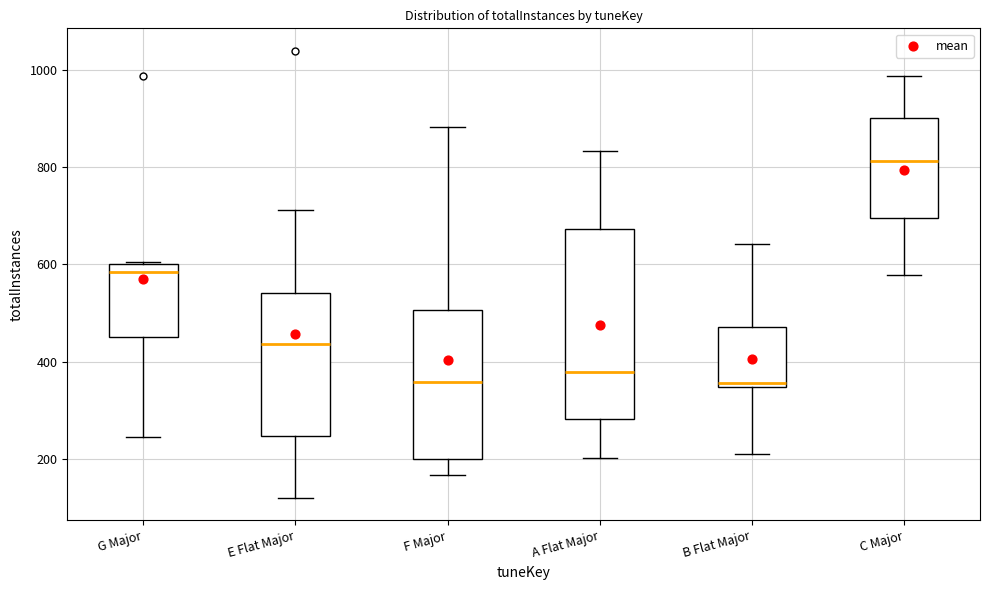

Reading left to right, transcribe this box plot: for each box, give where its median line is, the range the box spans, and where its two whiskers end, as read against the y-axis. The values are not printed on the chart, so give them approximately, as read against the axis.

G Major: median 580, box 460 to 600, whiskers 240 to 600
E Flat Major: median 440, box 240 to 540, whiskers 120 to 720
F Major: median 360, box 200 to 500, whiskers 160 to 880
A Flat Major: median 380, box 280 to 680, whiskers 200 to 840
B Flat Major: median 360, box 340 to 480, whiskers 220 to 640
C Major: median 820, box 700 to 900, whiskers 580 to 980